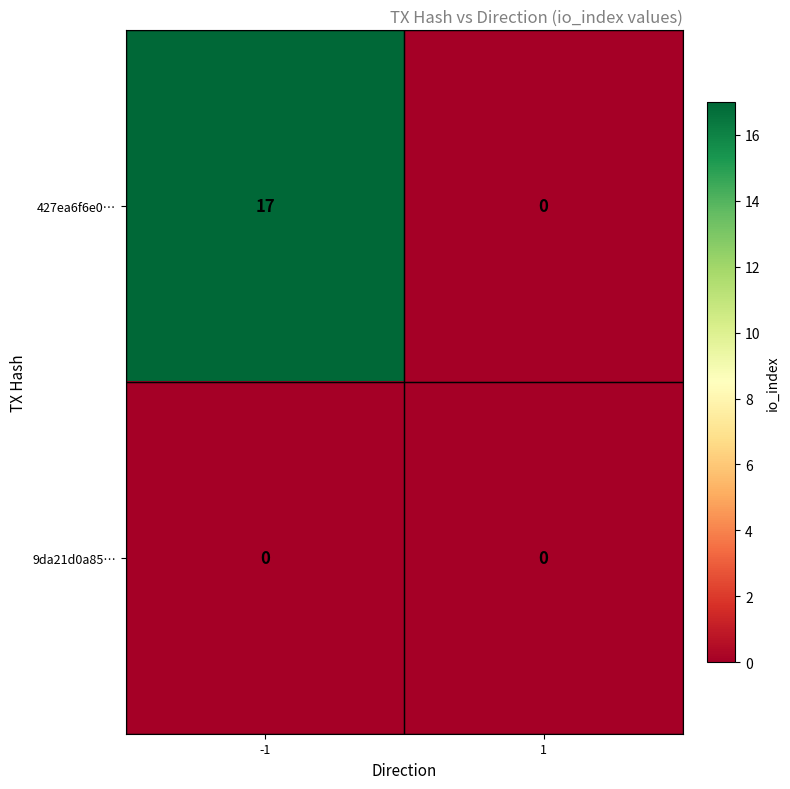

Reading left to right, what are all the values shown in this chart?

427ea6f6e0…: 17	0
9da21d0a85…: 0	0